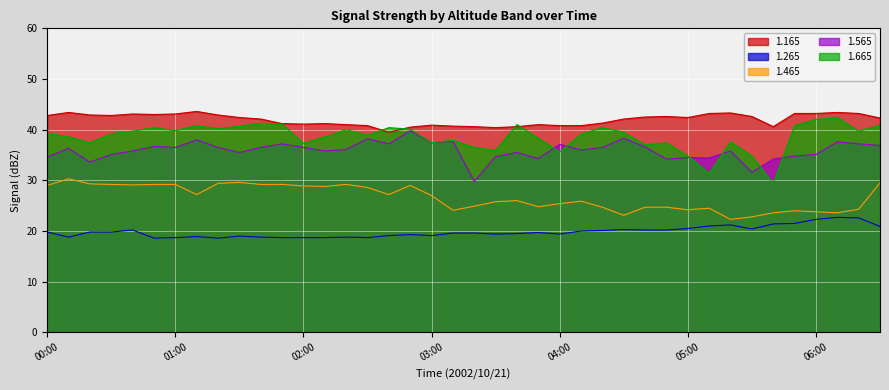

At which label does 1.665 first exceed 39?

00:00